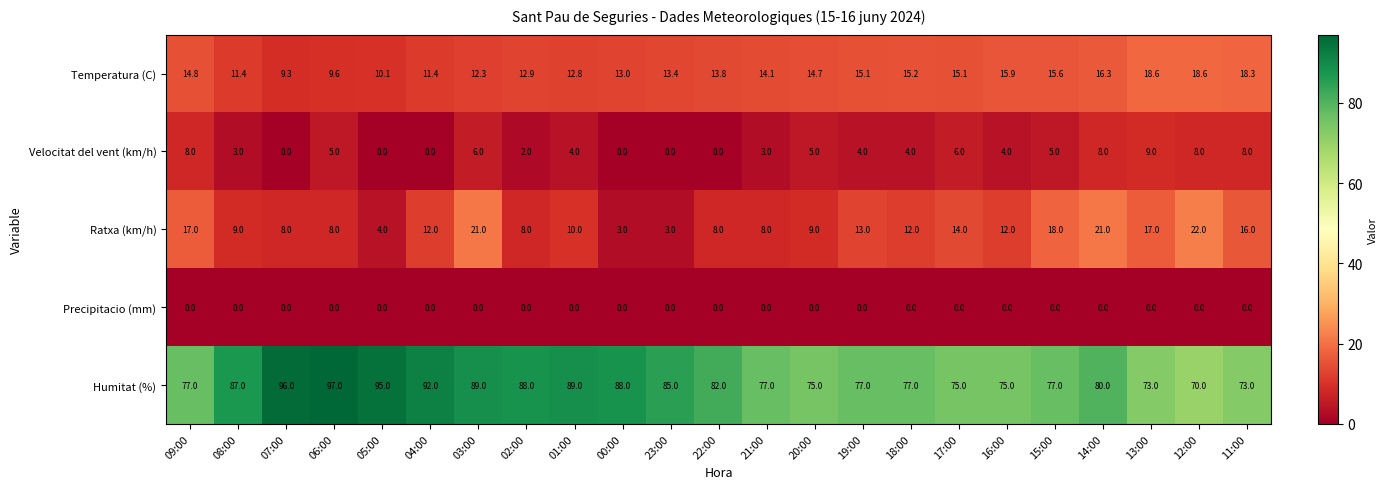

Is the value of Velocitat del vent (km/h) at 21:00 greater than the value of Ratxa (km/h) at 21:00?

No